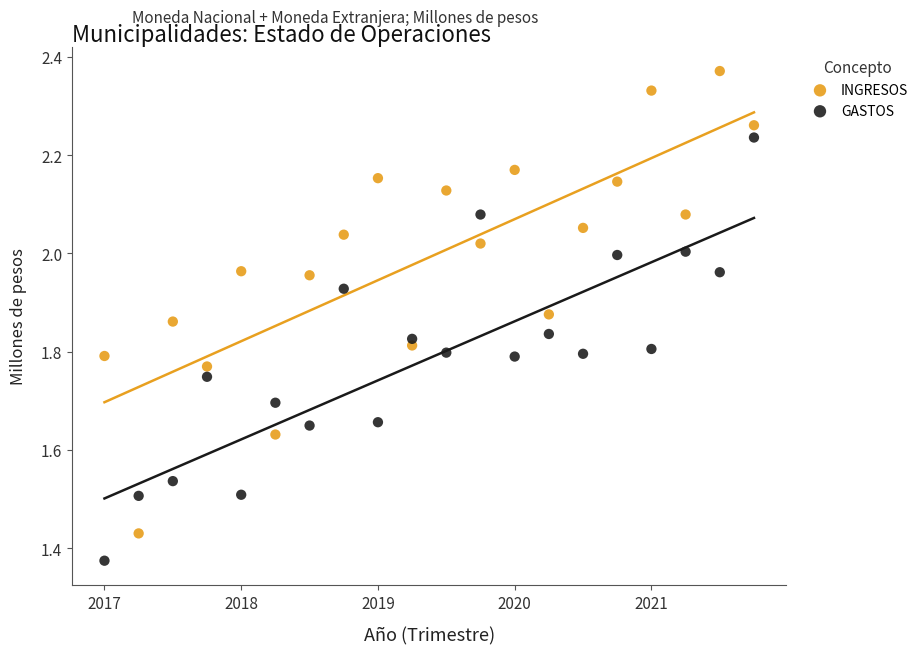

Which series reaches the minimum Y coordinate?

GASTOS